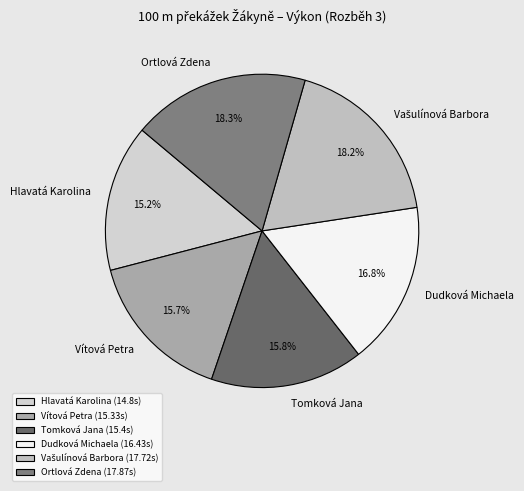

Is there a majority slice in this chart?

No